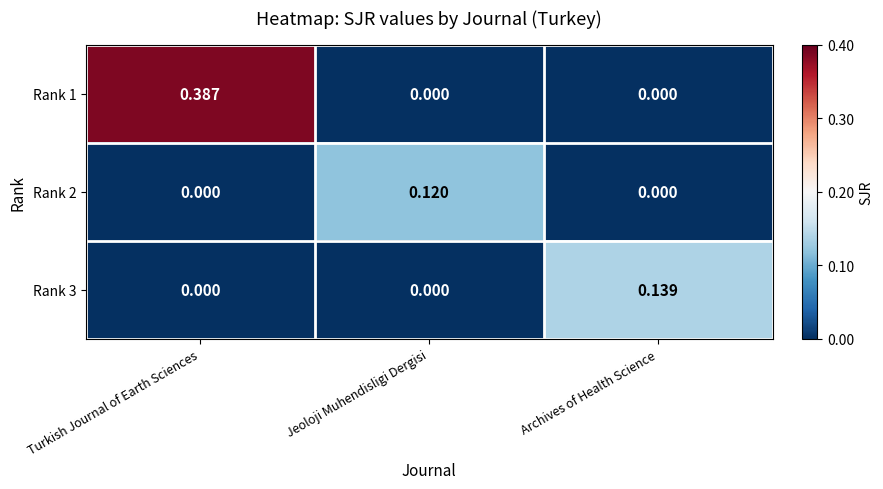

Which label corresponds to the largest value in the chart?

Turkish Journal of Earth Sciences